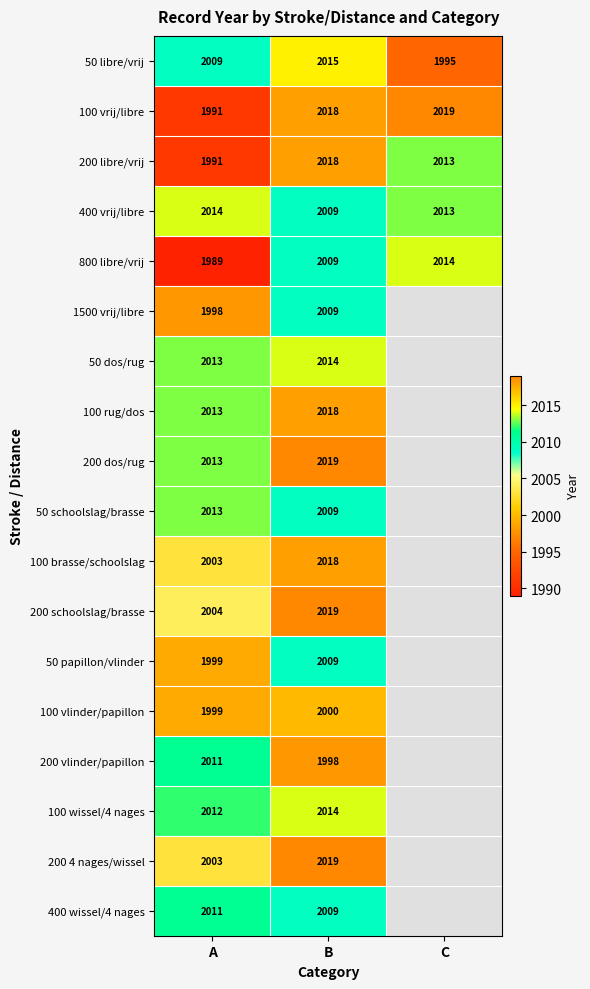

What is the difference between the second highest and minimum values in the 100 vrij/libre series?

27